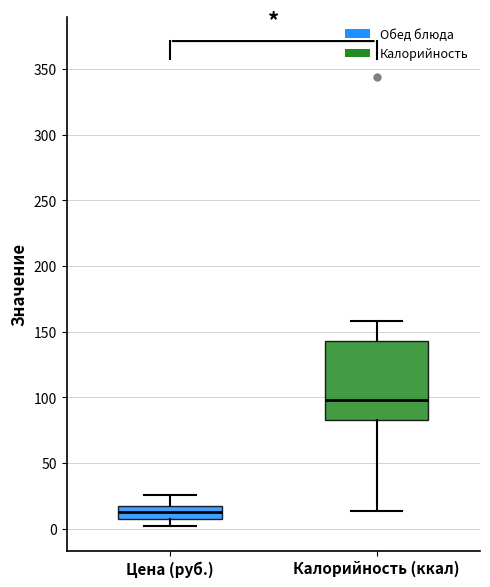

Reading left to right, transcribe this box plot: for each box, give where its median line is, the range the box spans, and where its two whiskers end, as read against the y-axis. The values are not printed on the chart, so give them approximately, as read against the axis.

Цена (руб.): median 15, box 5 to 20, whiskers 0 to 25
Калорийность (ккал): median 100, box 85 to 145, whiskers 15 to 160